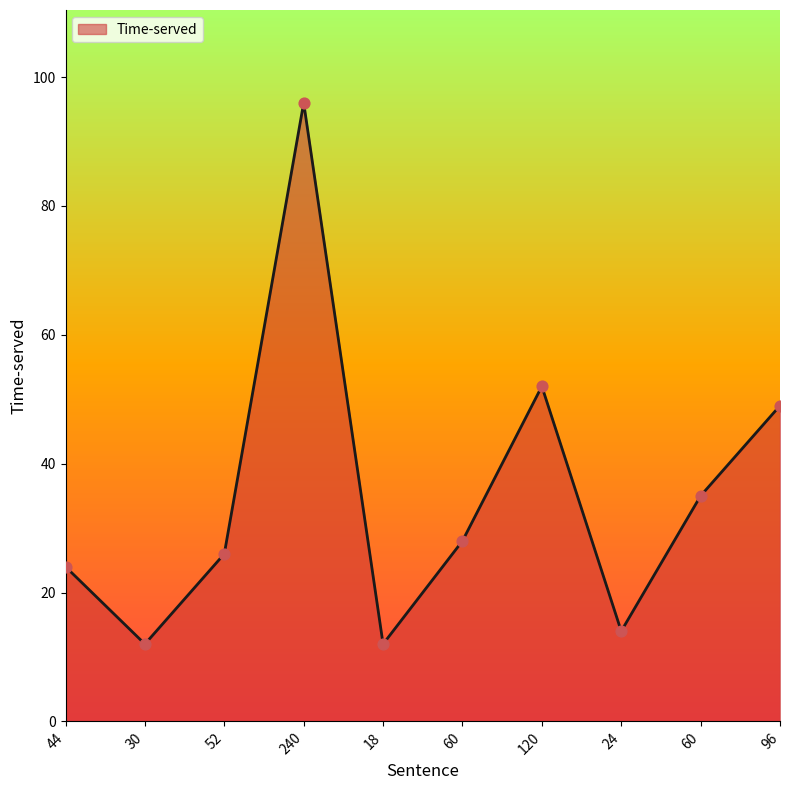

Which has a higher value, 18 or 24?

24